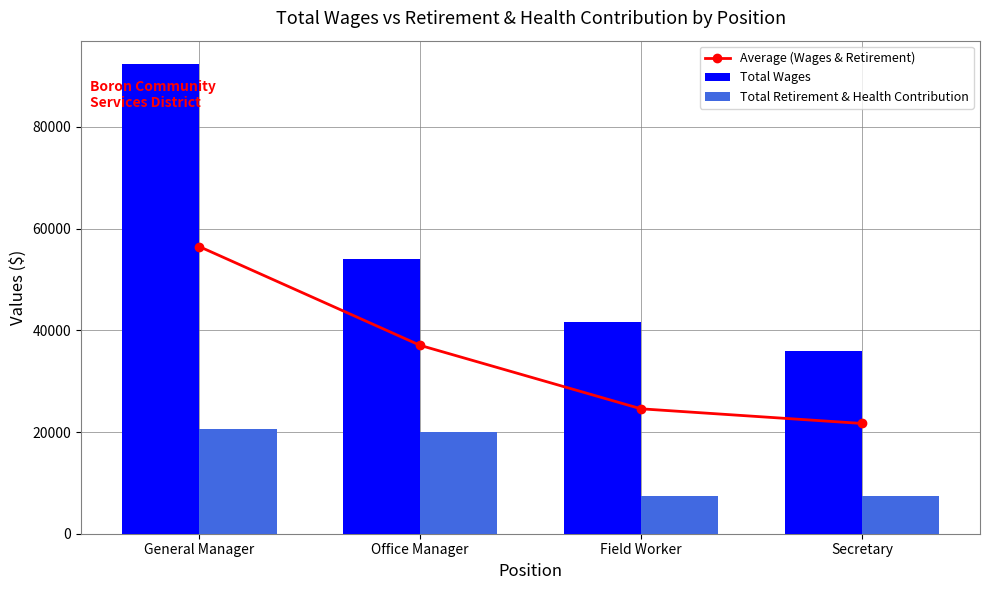

What is the difference between the maximum and minimum values in the Total Wages series?

56395